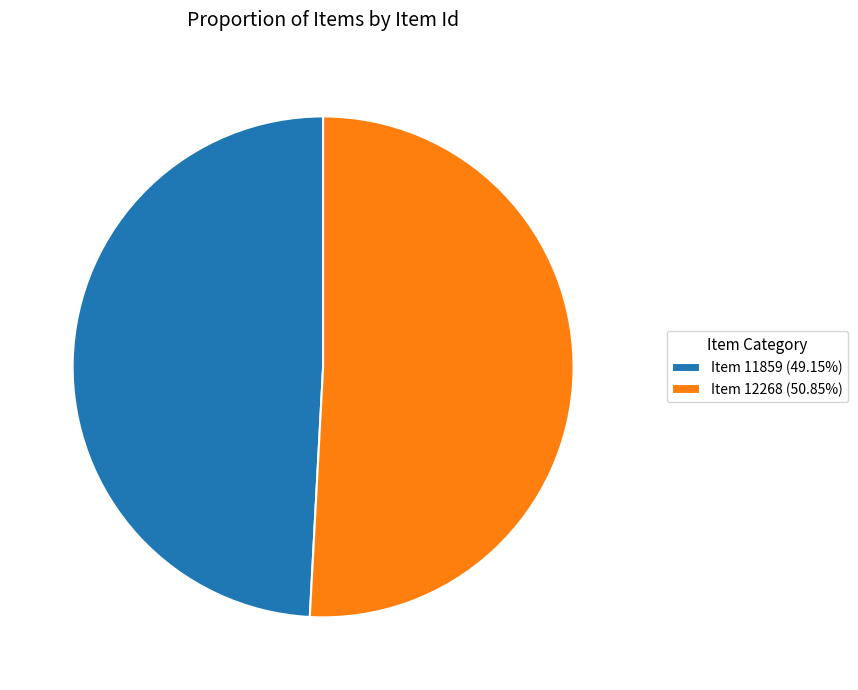

Is there any slice that represents more than half of the pie?

Yes